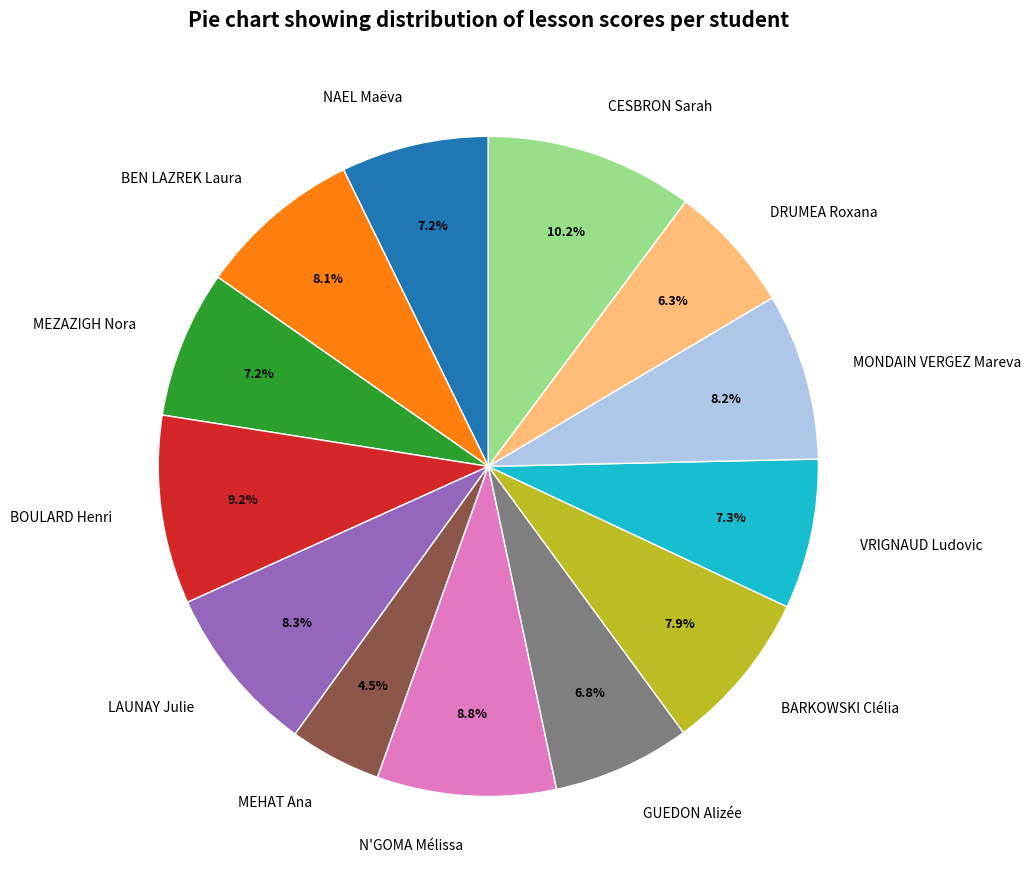

Count the number of slices in the pie.

13